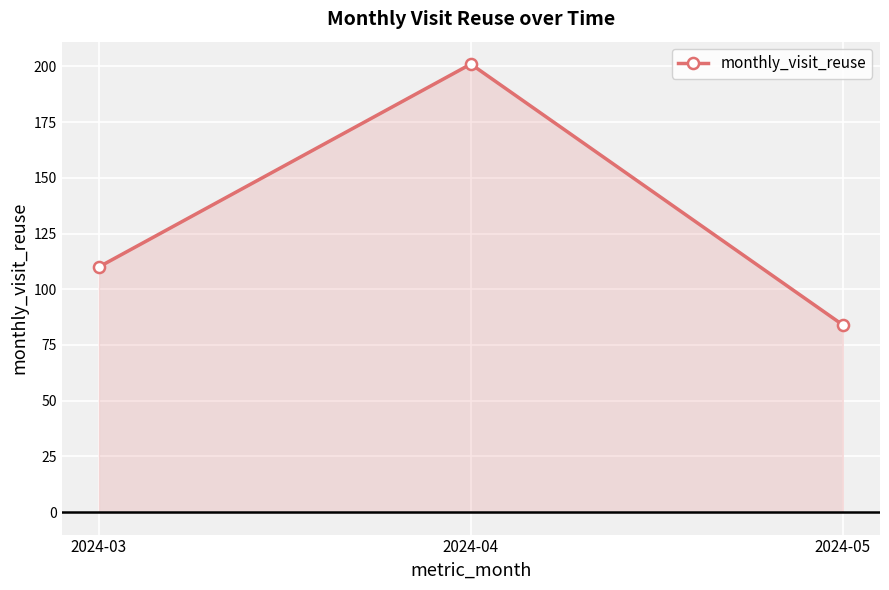

Count the number of categories in the chart.

3